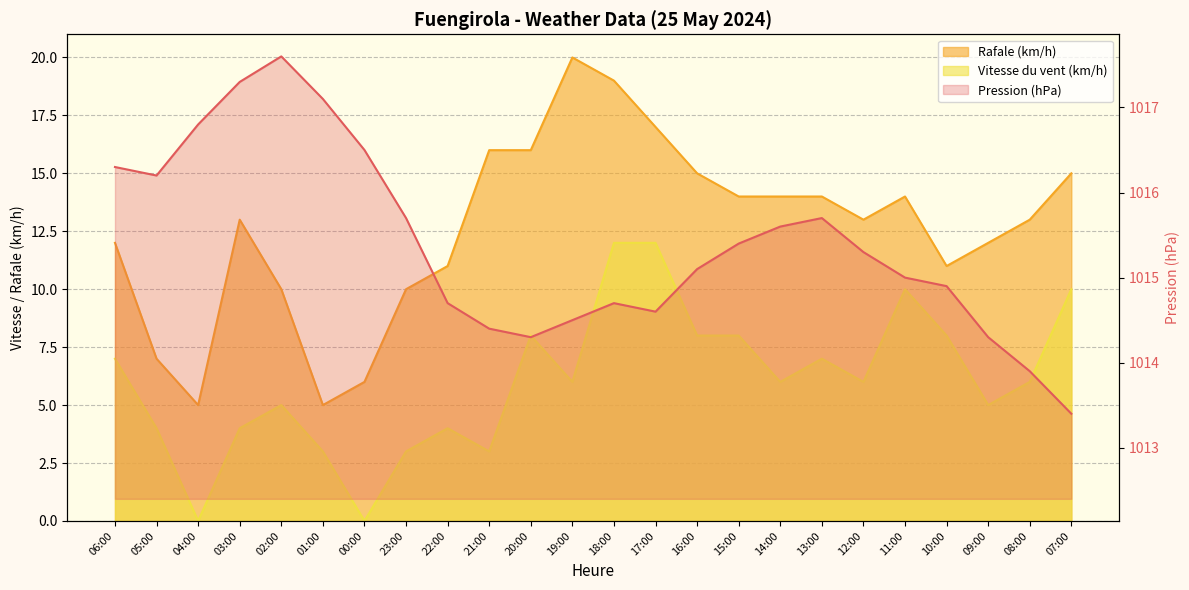

True or false: Vitesse du vent (km/h) and Rafale (km/h) intersect in this chart.

False